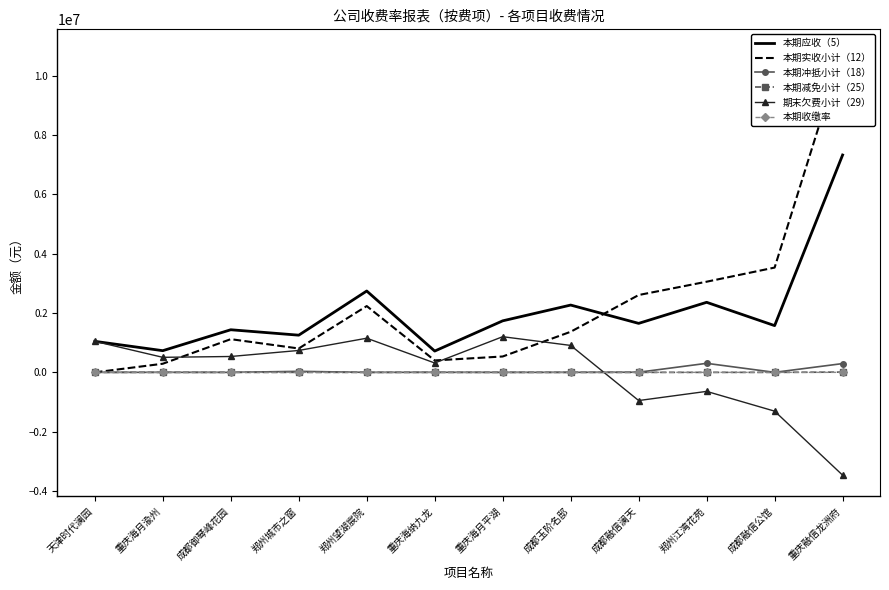

Rank the series by their maximum value, from highest to lowest.

本期实收小计（12）, 本期应收（5）, 期末欠费小计（29）, 本期冲抵小计（18）, 本期减免小计（25）, 本期收缴率